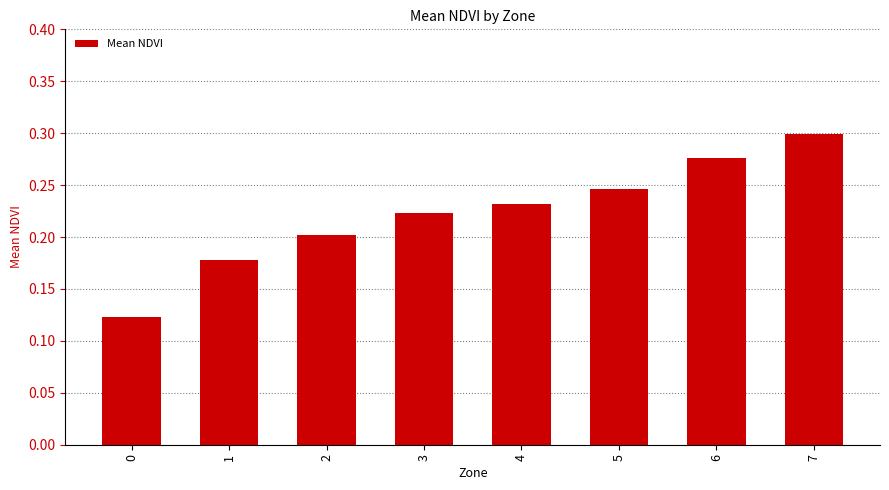

At which category does the chart reach its peak across all series?

7